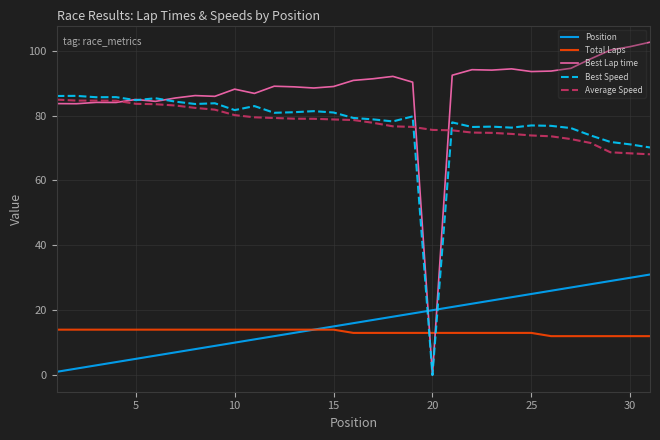

At how many categories does at least one series exceed 7?

31